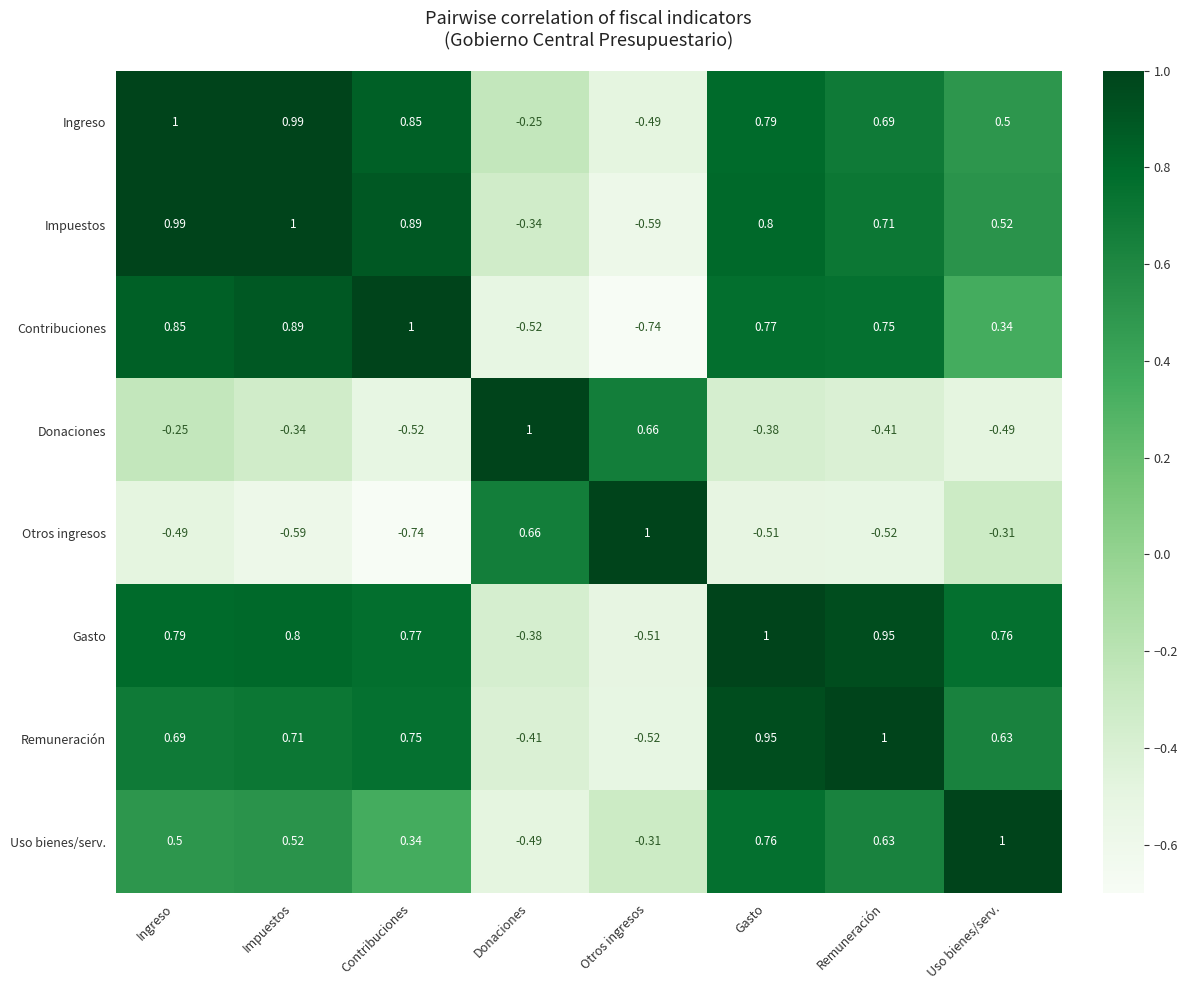

Which category has the lowest value in the Otros ingresos series?

Contribuciones